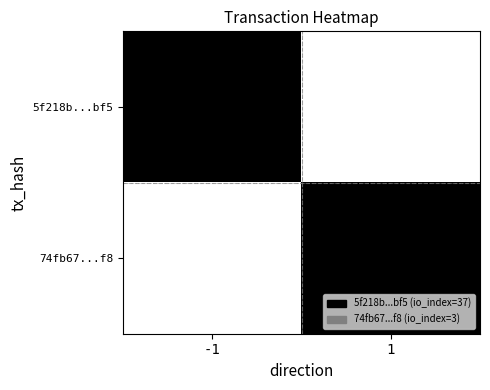

Reading left to right, list all the values displayed in this chart.

5f218b...bf5: -1=1	1=0
74fb67...f8: -1=0	1=1